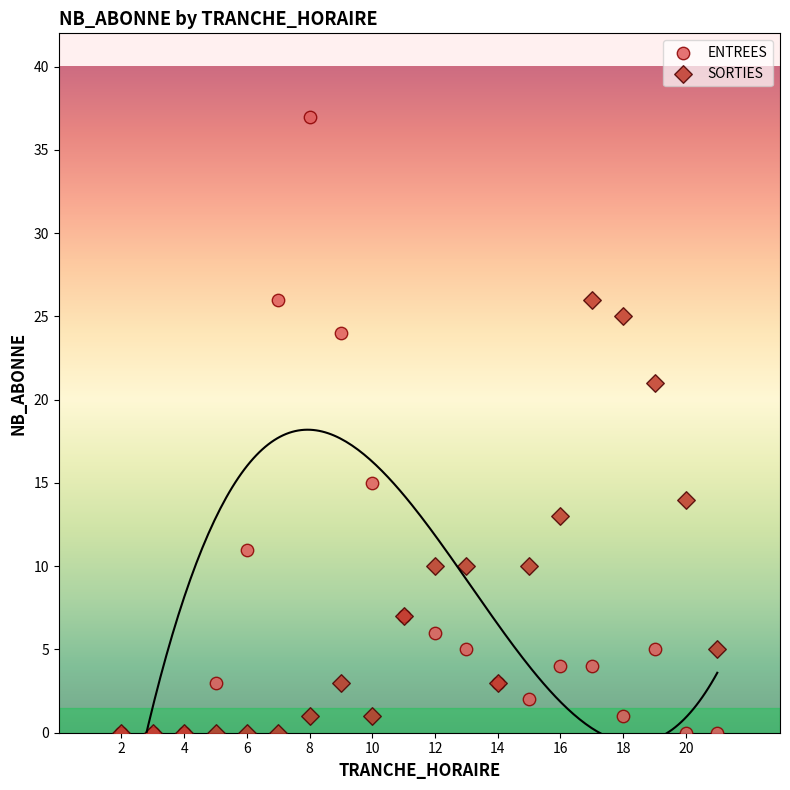

Which series contains the highest Y value?

ENTREES